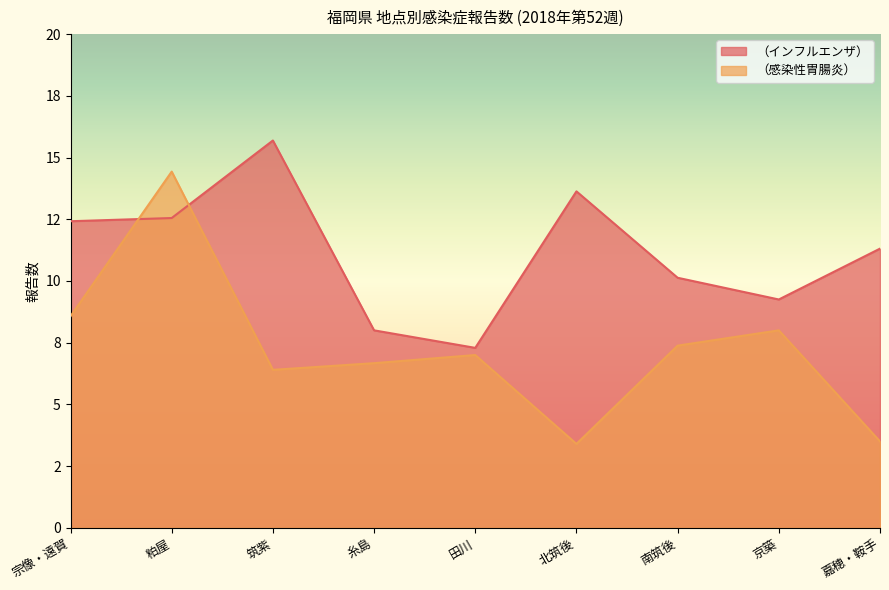

Reading left to right, transcribe all the data shown in this chart.

（インフルエンザ）: 12.4	12.6	15.7	8.0	7.3	13.6	10.1	9.2	11.3
（感染性胃腸炎）: 8.6	14.4	6.4	6.7	7.0	3.4	7.4	8.0	3.5